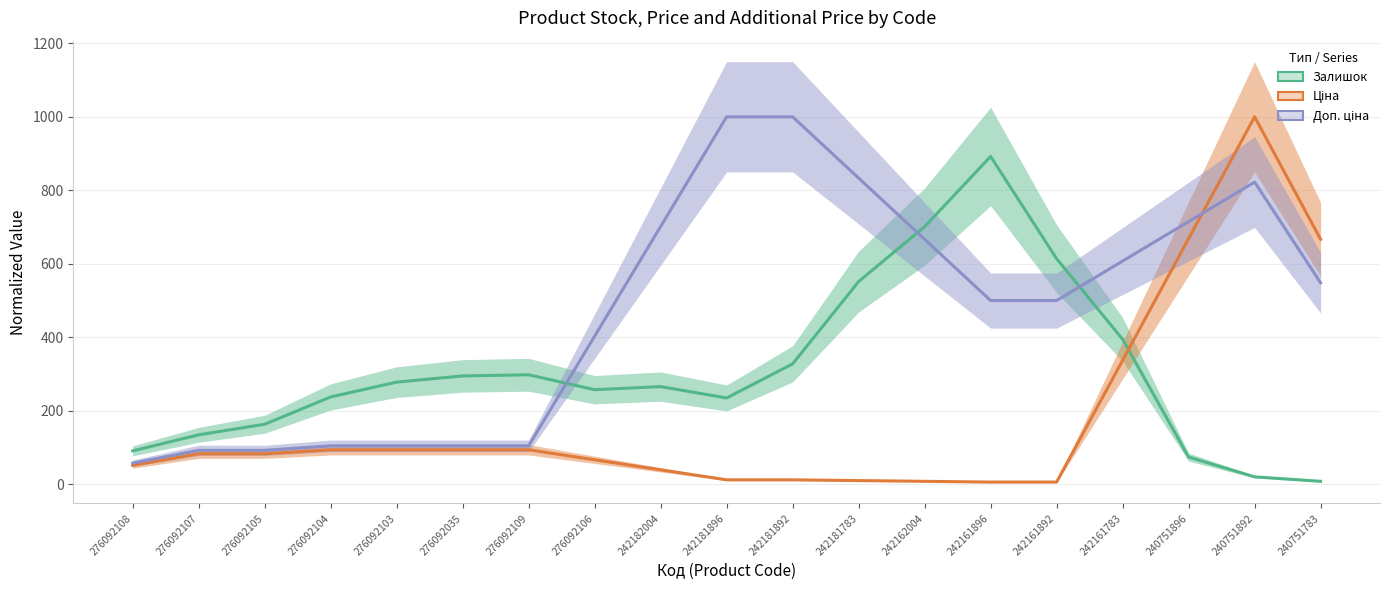

Which series changed the most between 240751892 and 240751783?

Ціна